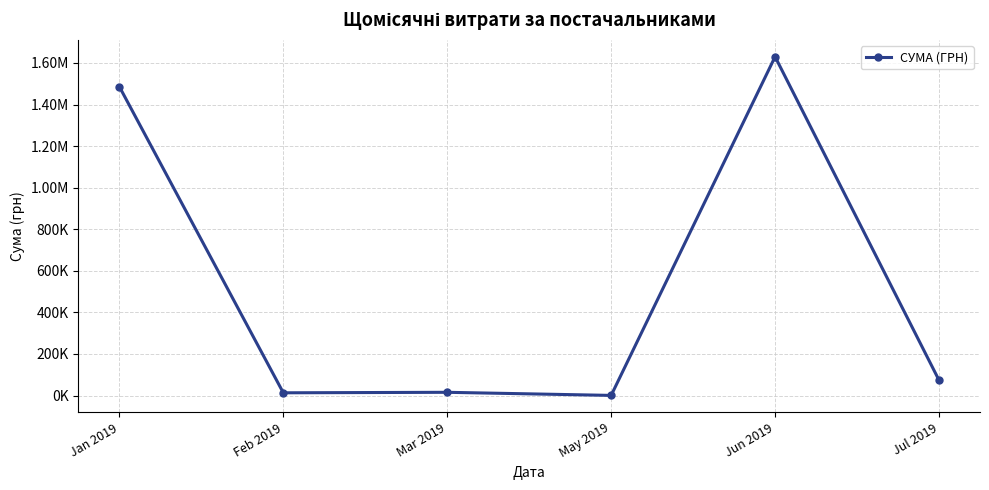

Is this an area chart (filled region under the line)?

No